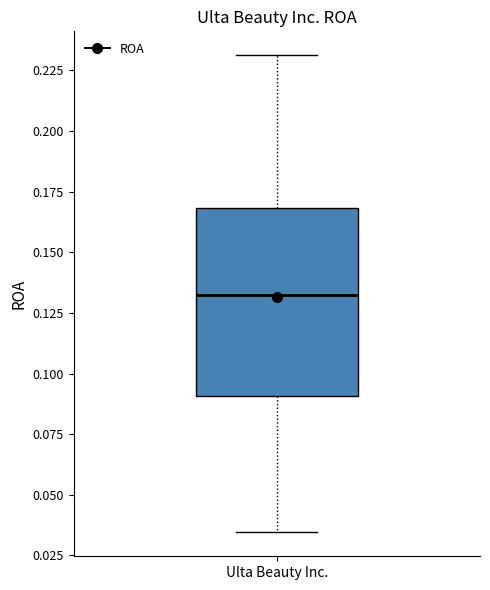

Read this box plot against the y-axis: the position of the median line, the range covered by the box, and the ends of both whiskers. The values are not printed on the chart, so give them approximately, as read against the axis.

median 0.135, box 0.090 to 0.170, whiskers 0.035 to 0.230